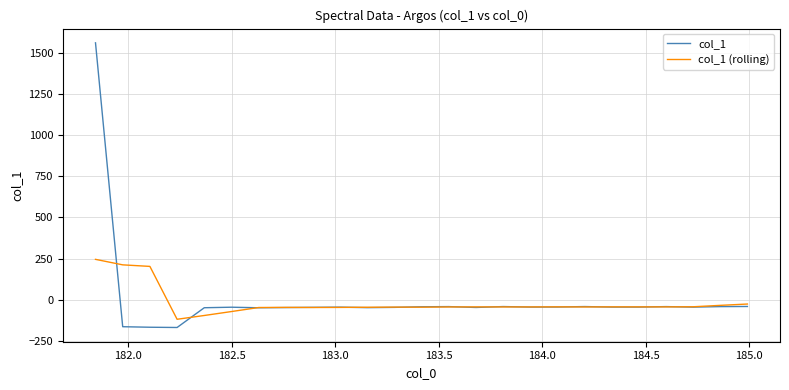

Which series has the largest range (max minus min)?

col_1